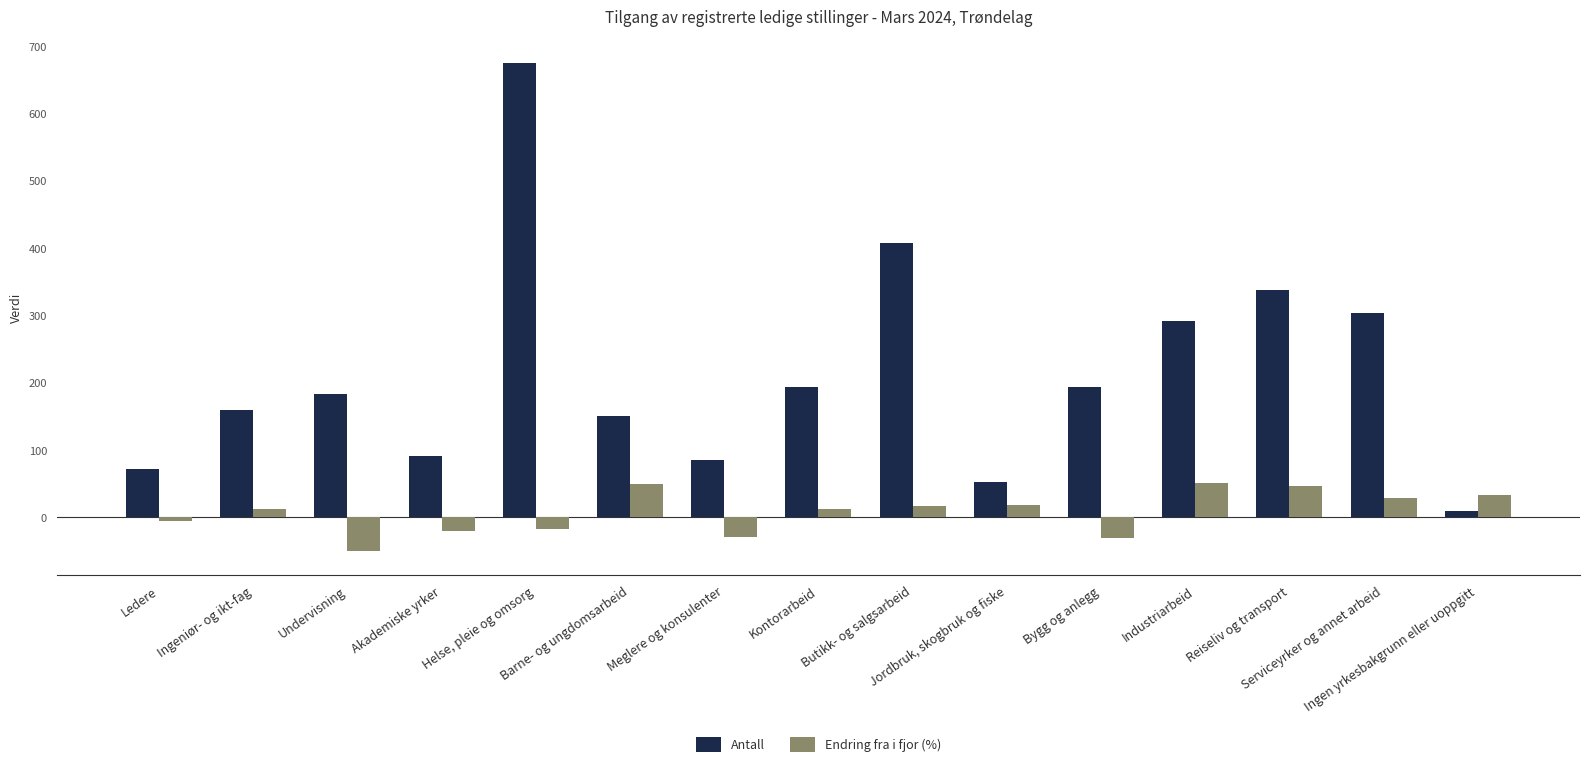

What is the sum of all Antall values?

3203